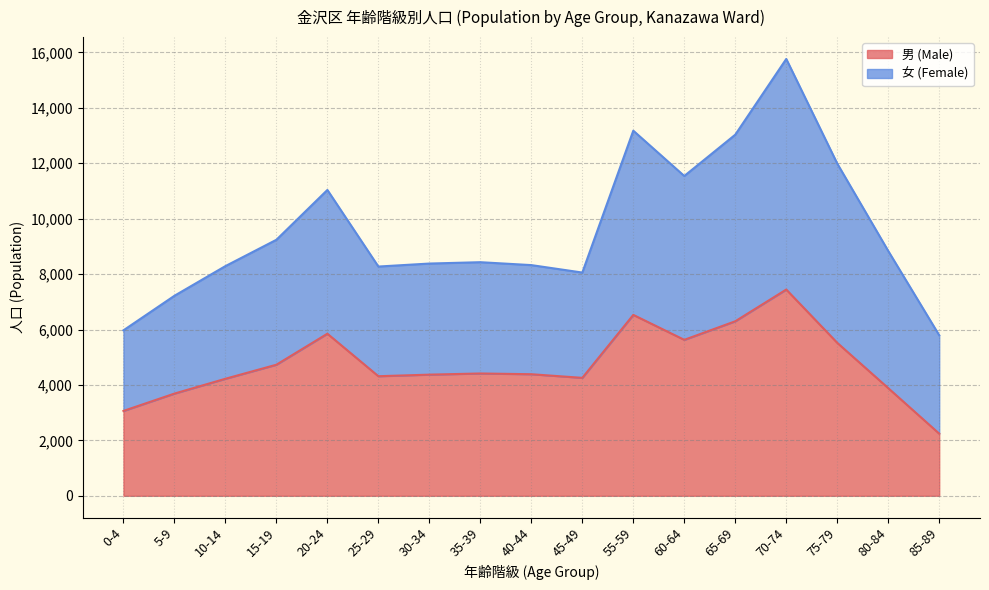

Rank the categories by value from lowest to highest.

85-89, 0-4, 5-9, 80-84, 10-14, 45-49, 25-29, 30-34, 40-44, 35-39, 15-19, 75-79, 60-64, 20-24, 65-69, 55-59, 70-74